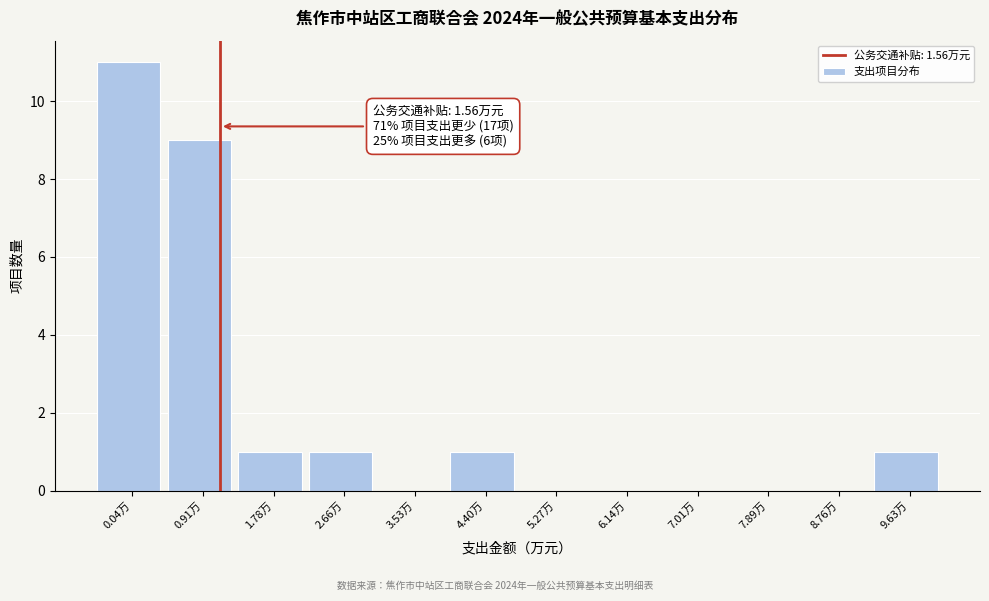

Reading left to right, extract all data points from this chart.

0.04万=11	0.91万=9	1.78万=1	2.66万=1	3.53万=0	4.40万=1	5.27万=0	6.14万=0	7.01万=0	7.89万=0	8.76万=0	9.63万=1